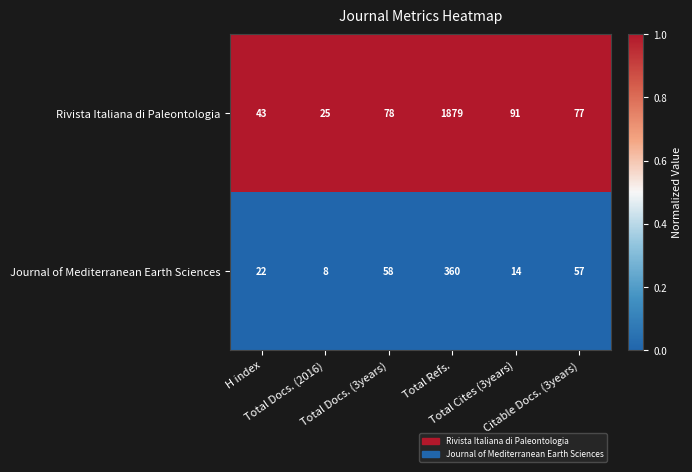

List the series in order of their peak value, highest first.

Rivista Italiana di Paleontologia, Journal of Mediterranean Earth Sciences